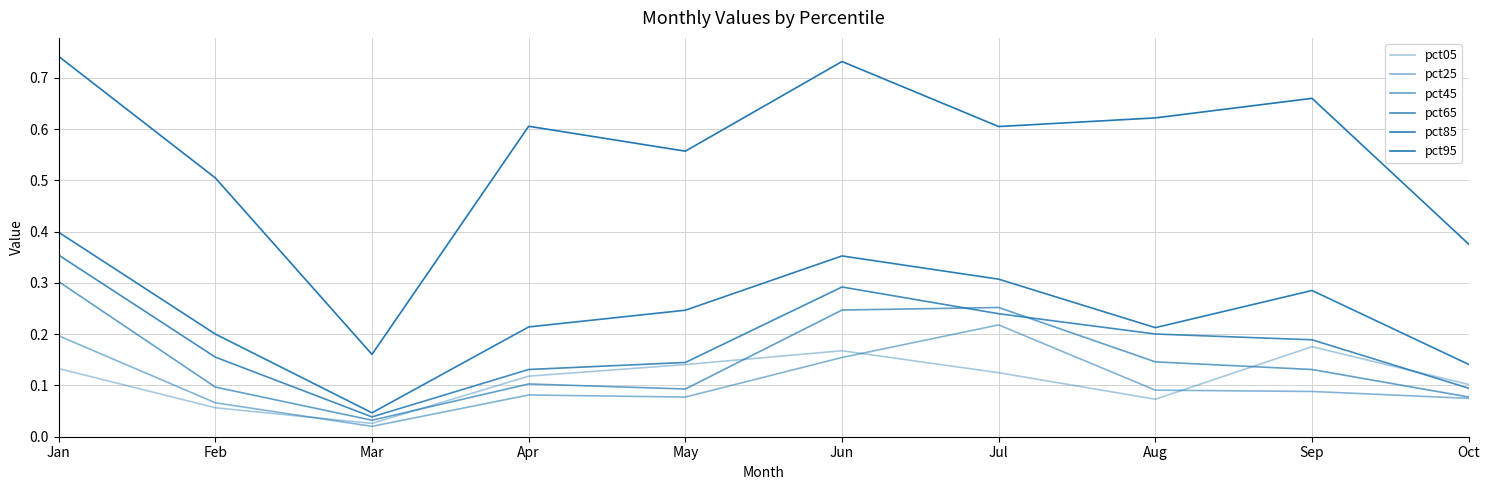

Does the chart display data point markers on the line(s)?

No